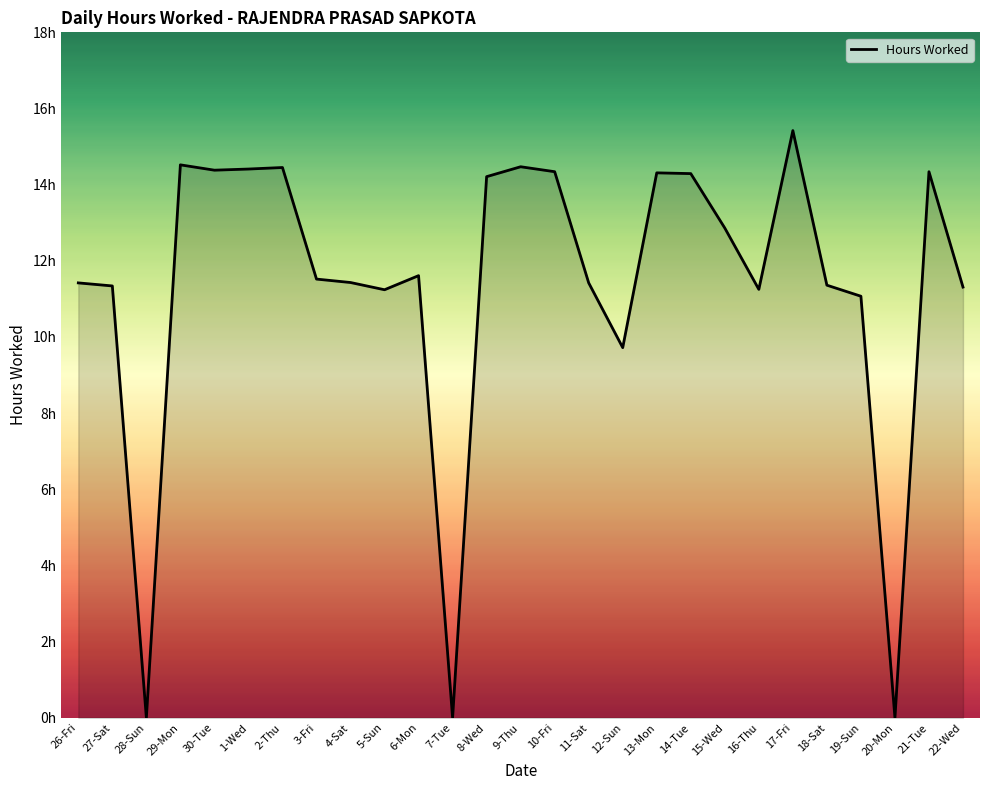

How many points are lower than both their immediate neighbors (excluding endpoints)?

7